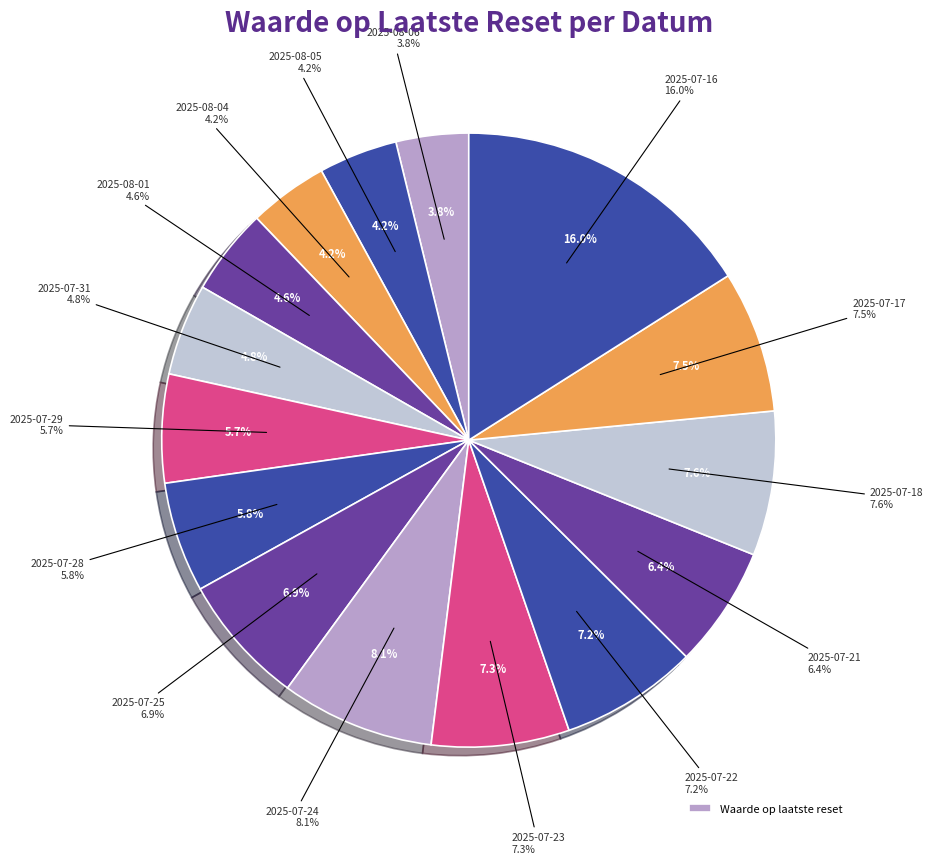

Is 2025-08-05 the majority of the pie?

No